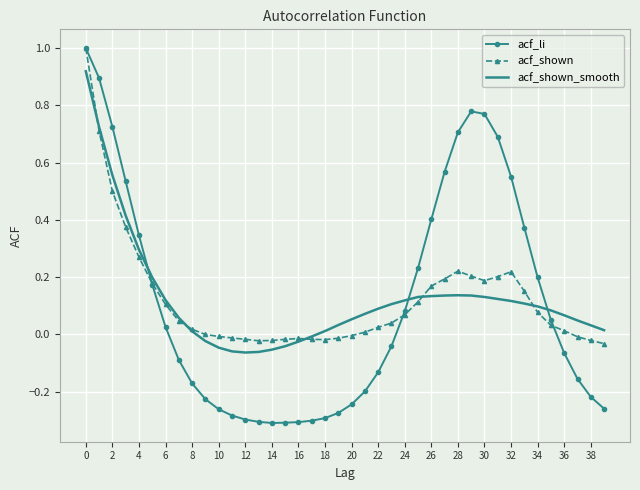

Which series has the largest range (max minus min)?

acf_li